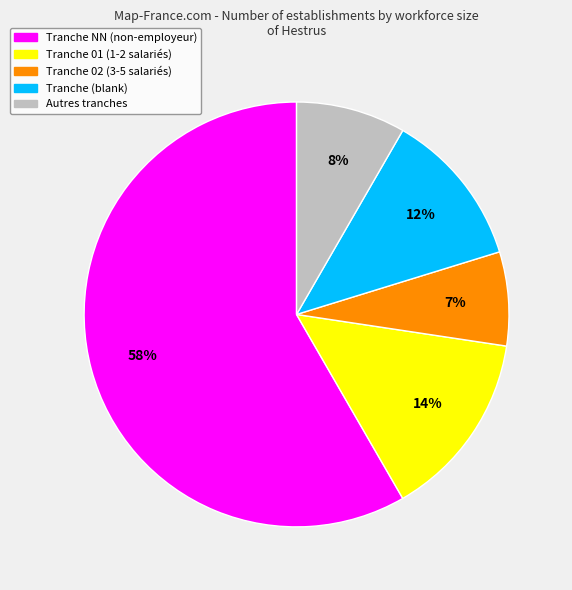

How many slices are in this pie chart?

5